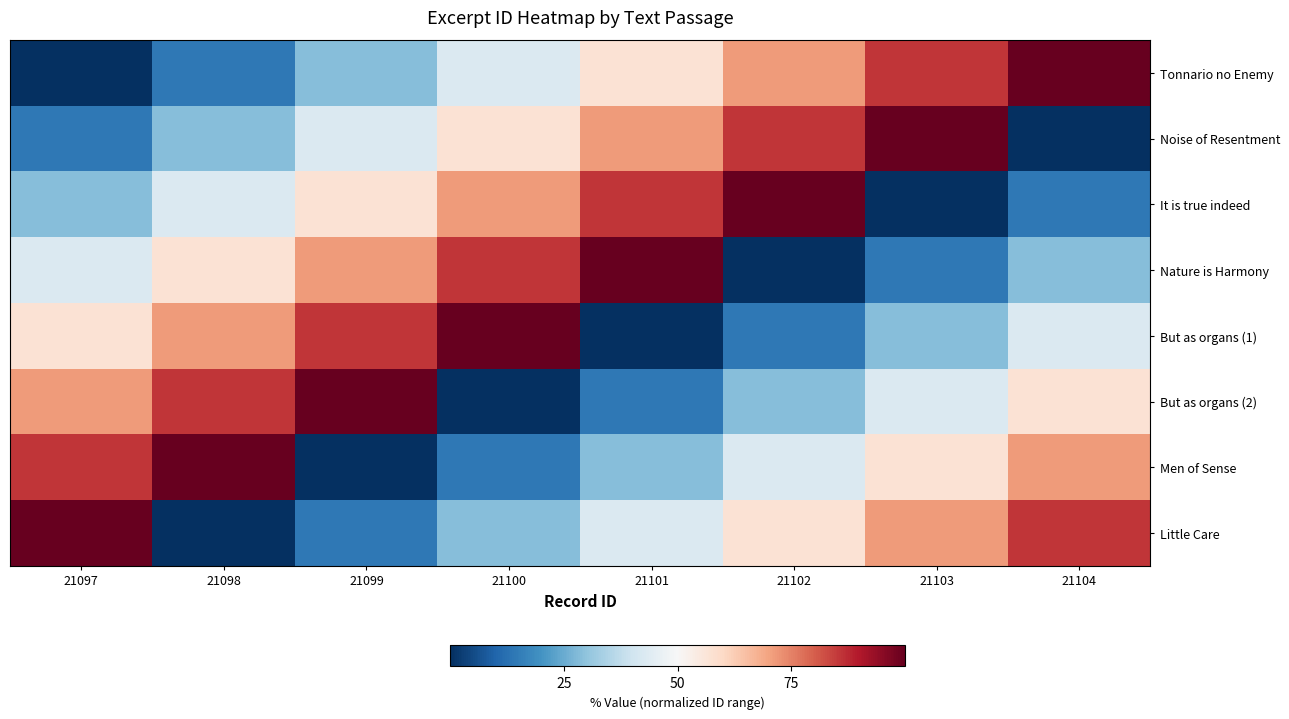

At which category does the chart reach its minimum across all series?

21097